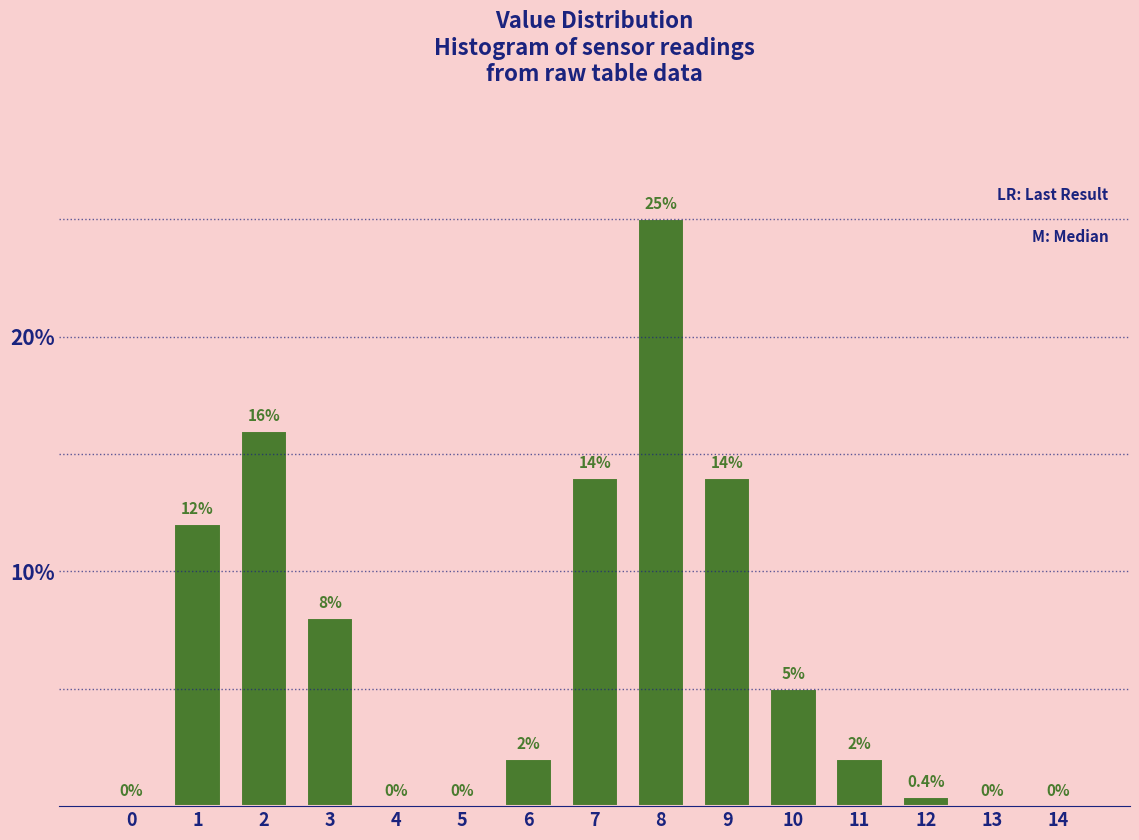

Reading left to right, transcribe all the data shown in this chart.

0=0.0	1=12.0	2=16.0	3=8.0	4=0.0	5=0.0	6=2.0	7=14.0	8=25.0	9=14.0	10=5.0	11=2.0	12=0.4	13=0.0	14=0.0